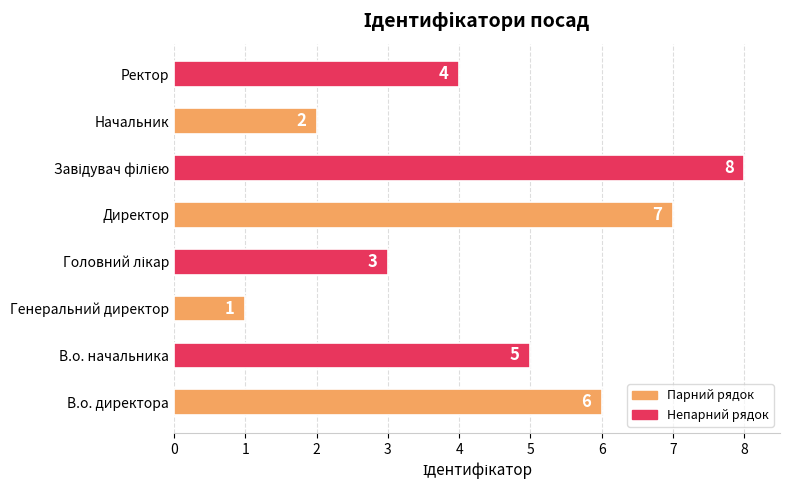

At which category does the chart reach its minimum across all series?

Генеральний директор